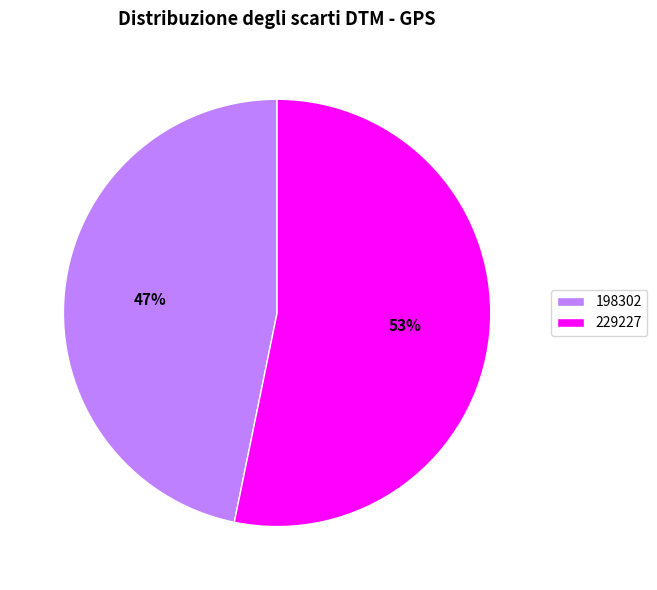

Which has a higher value, 229227 or 198302?

229227